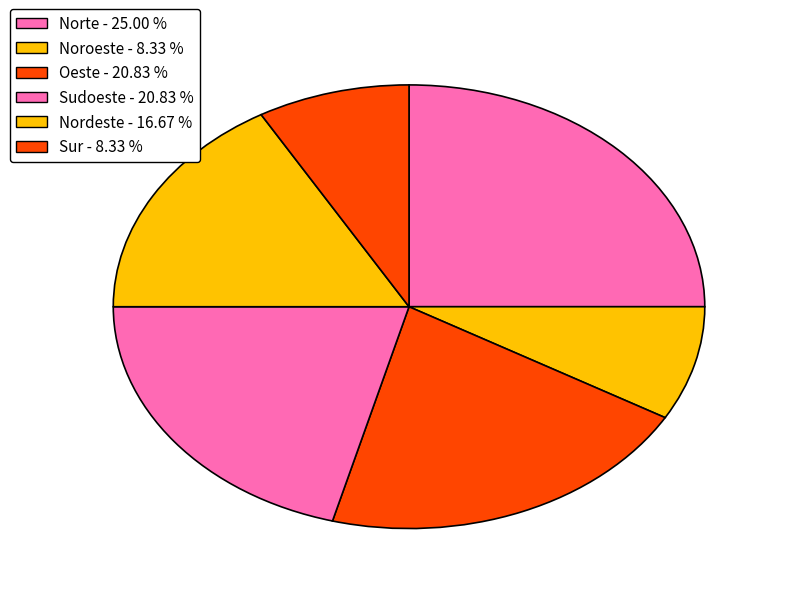

Is the sum of Sudoeste and Norte greater than half?

No